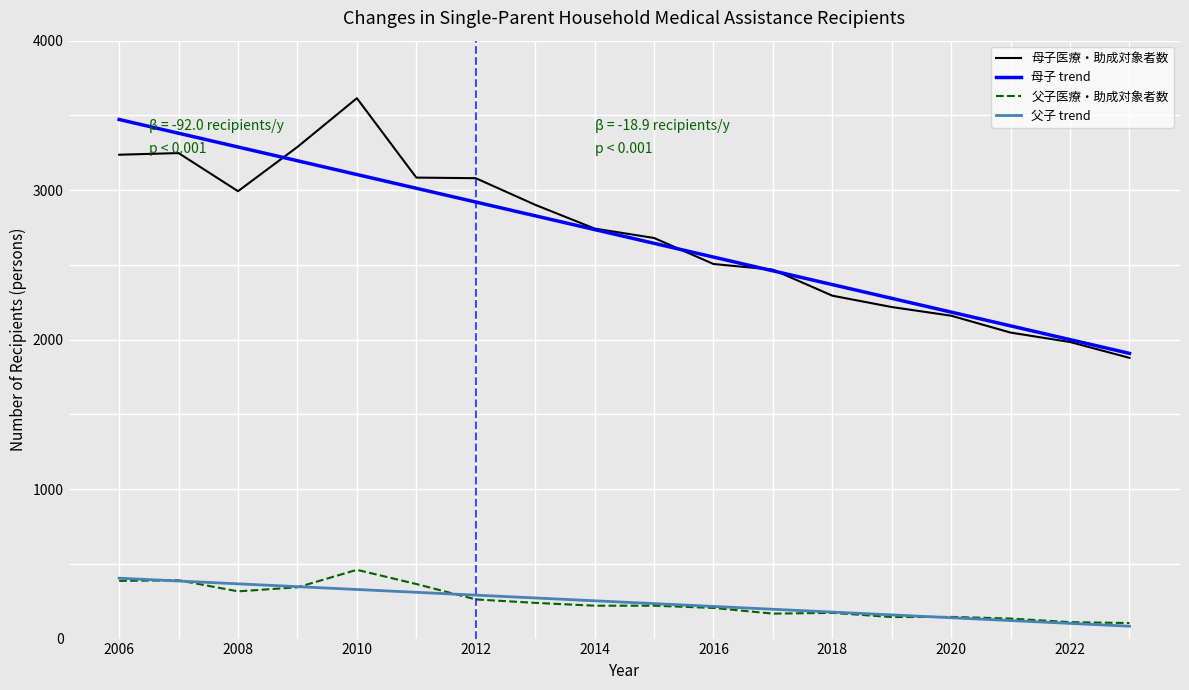

Between 2014 and 2015, which series saw the biggest shift?

母子医療・助成対象者数